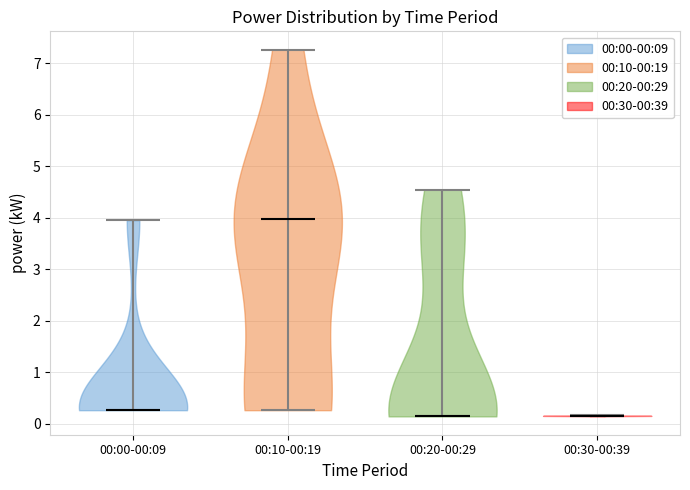

What is the lowest point the violin for 00:30-00:39 reaches on the y-axis? The values are not printed on the chart, so give them approximately, as read against the axis.

0.1